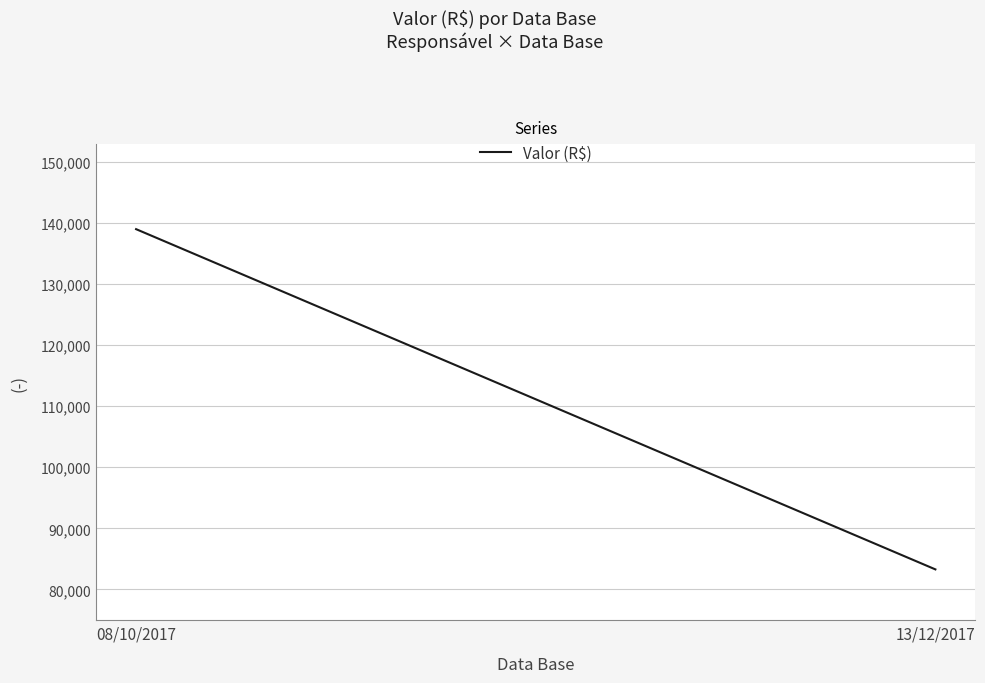

What is the value of the 2nd point from the left?

83278.4